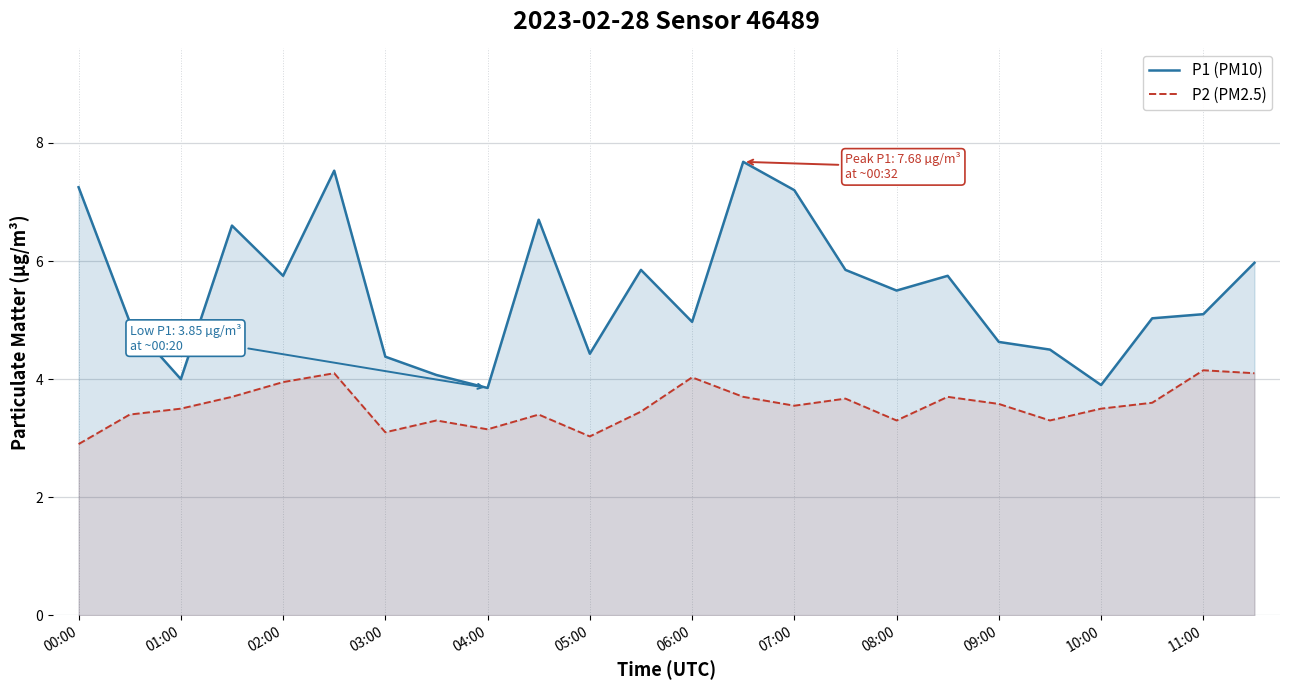

What is the total value across all series at 05:00?

7.5